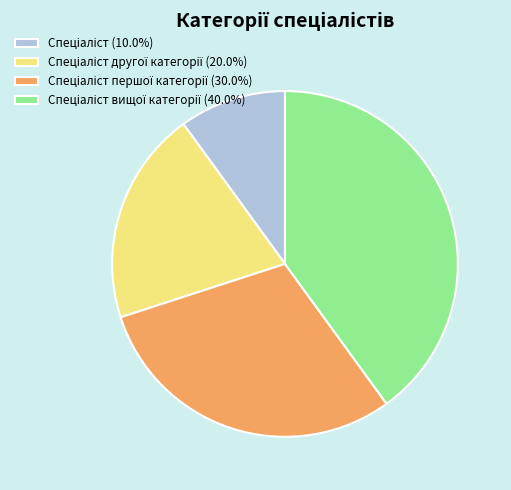

Is there a majority slice in this chart?

No